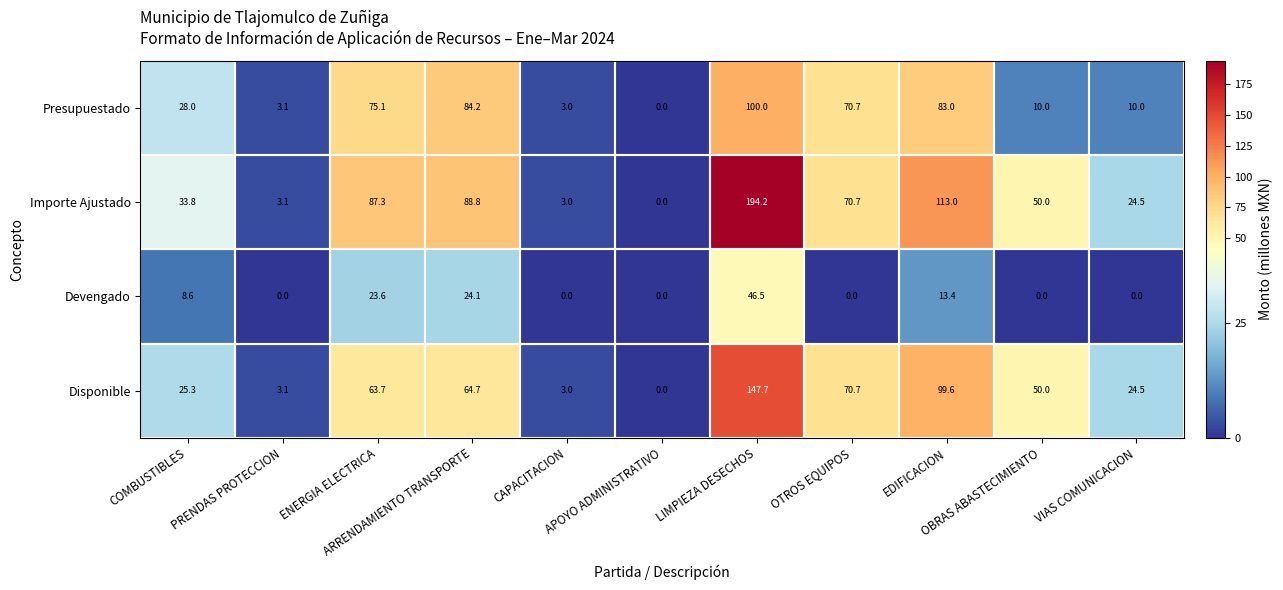

What is the sum of all Disponible values?

552.3